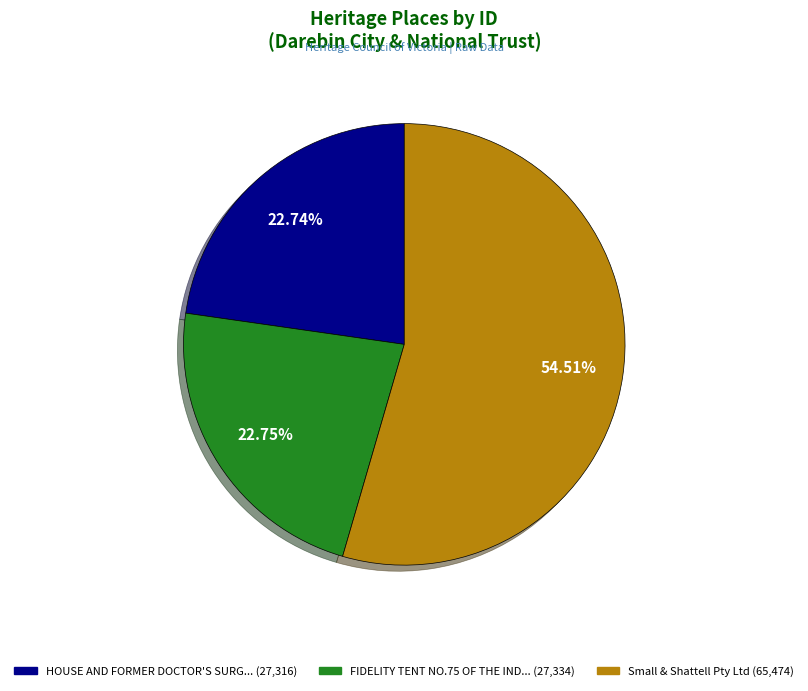

Count the number of slices in the pie.

3